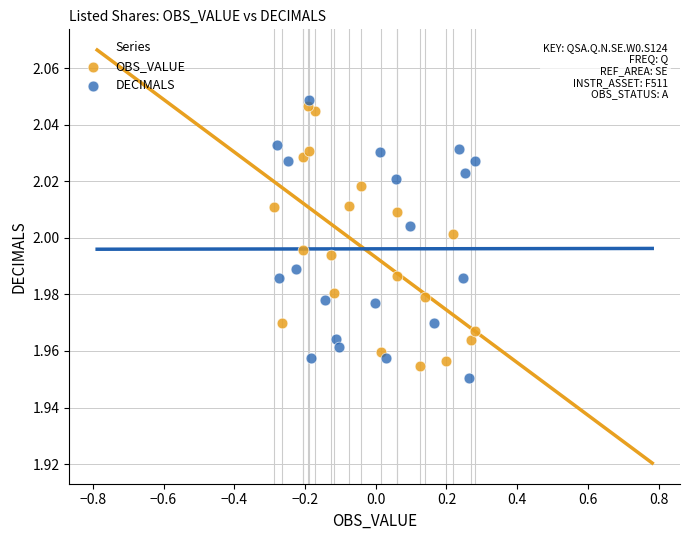

Which series has the largest Y range (max minus min)?

DECIMALS